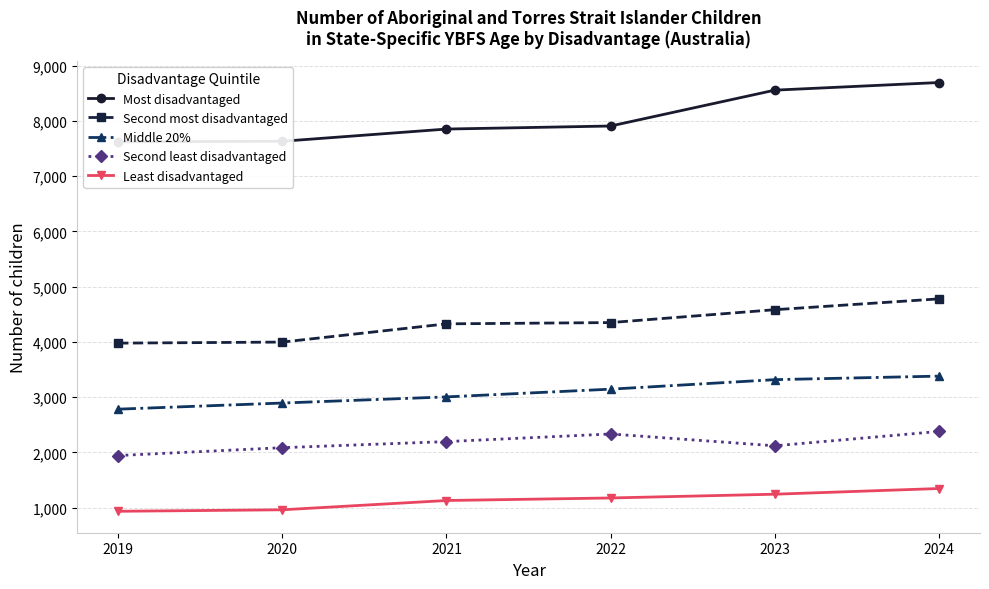

At which label is Second most disadvantaged closest to 4378?

2022